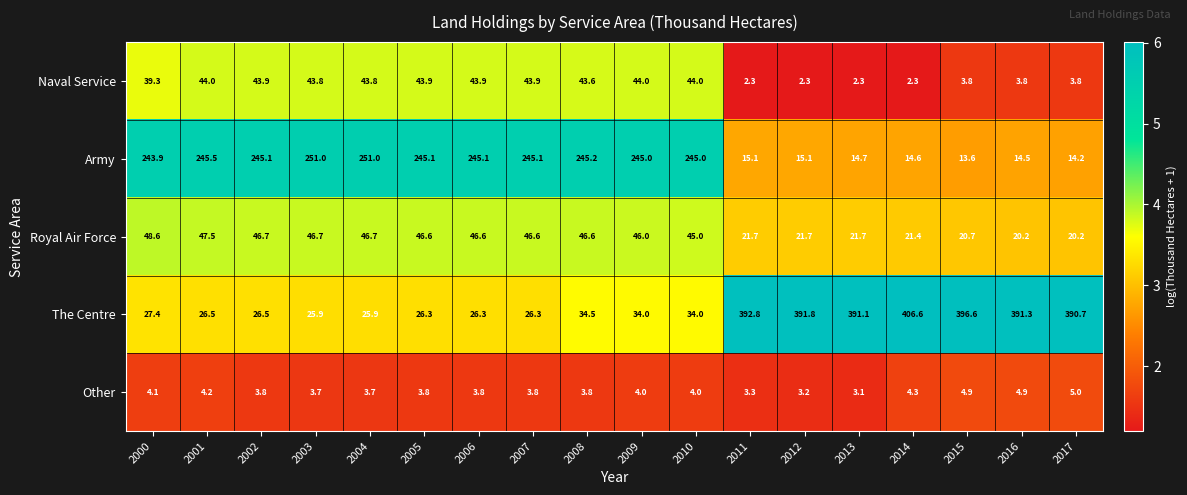

Which series changed the most between 2011 and 2012?

The Centre